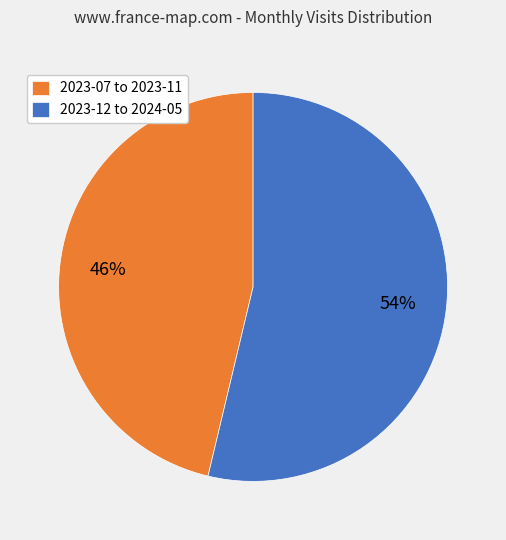

To the nearest percent, what portion does 2023-07 to 2023-11 represent?

46%